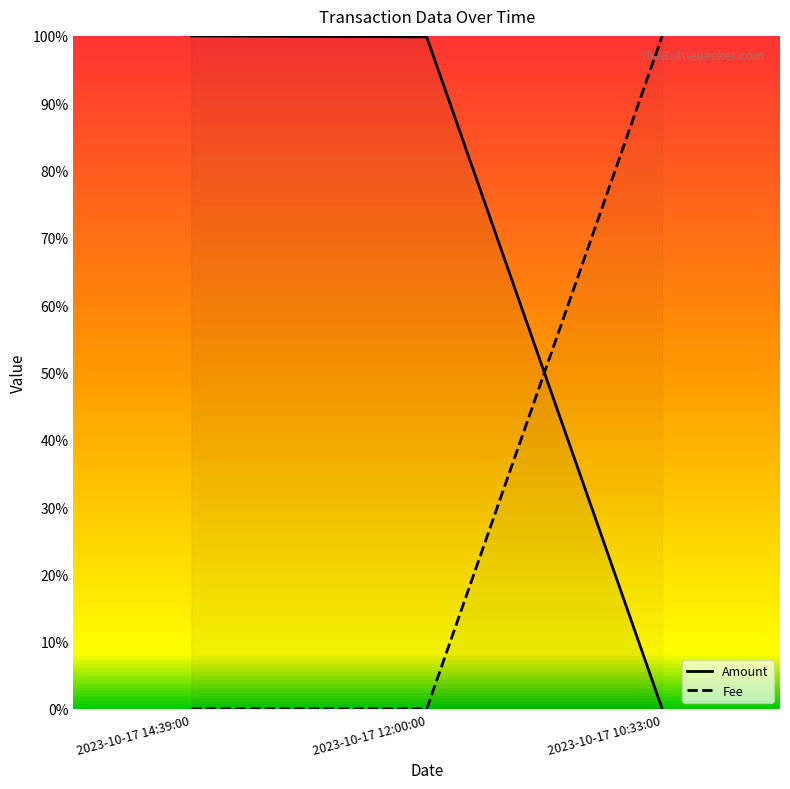

Which has a higher value, 2023-10-17 10:33:00 or 2023-10-17 14:39:00?

2023-10-17 14:39:00